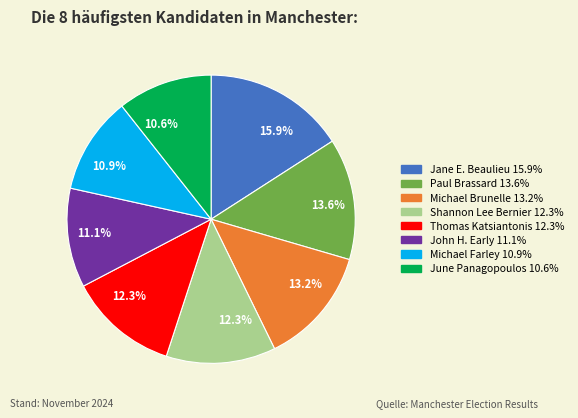

Is there any slice that represents more than half of the pie?

No